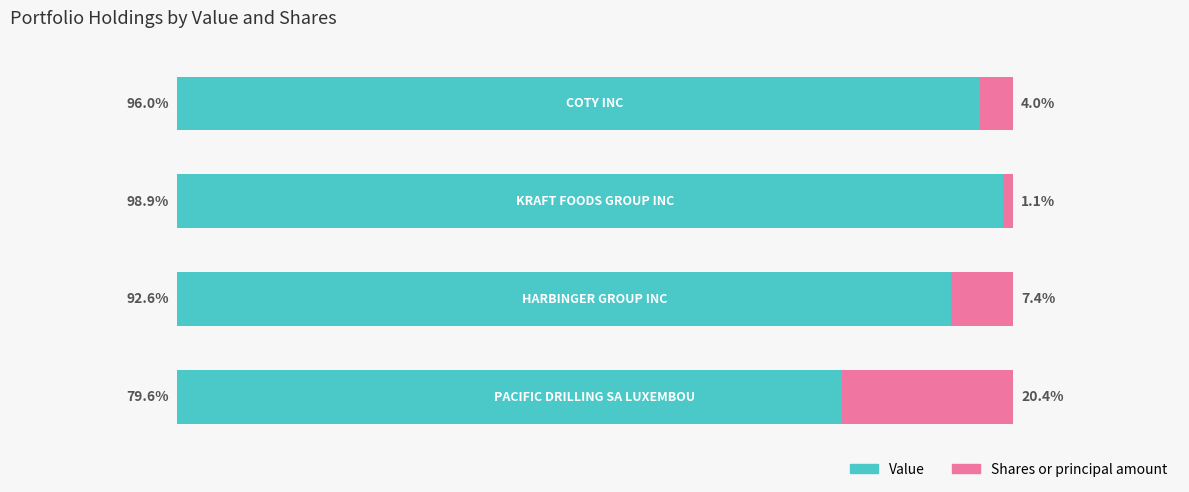

What is the value of the Shares or principal amount bar at the 3rd from the left?

7.4